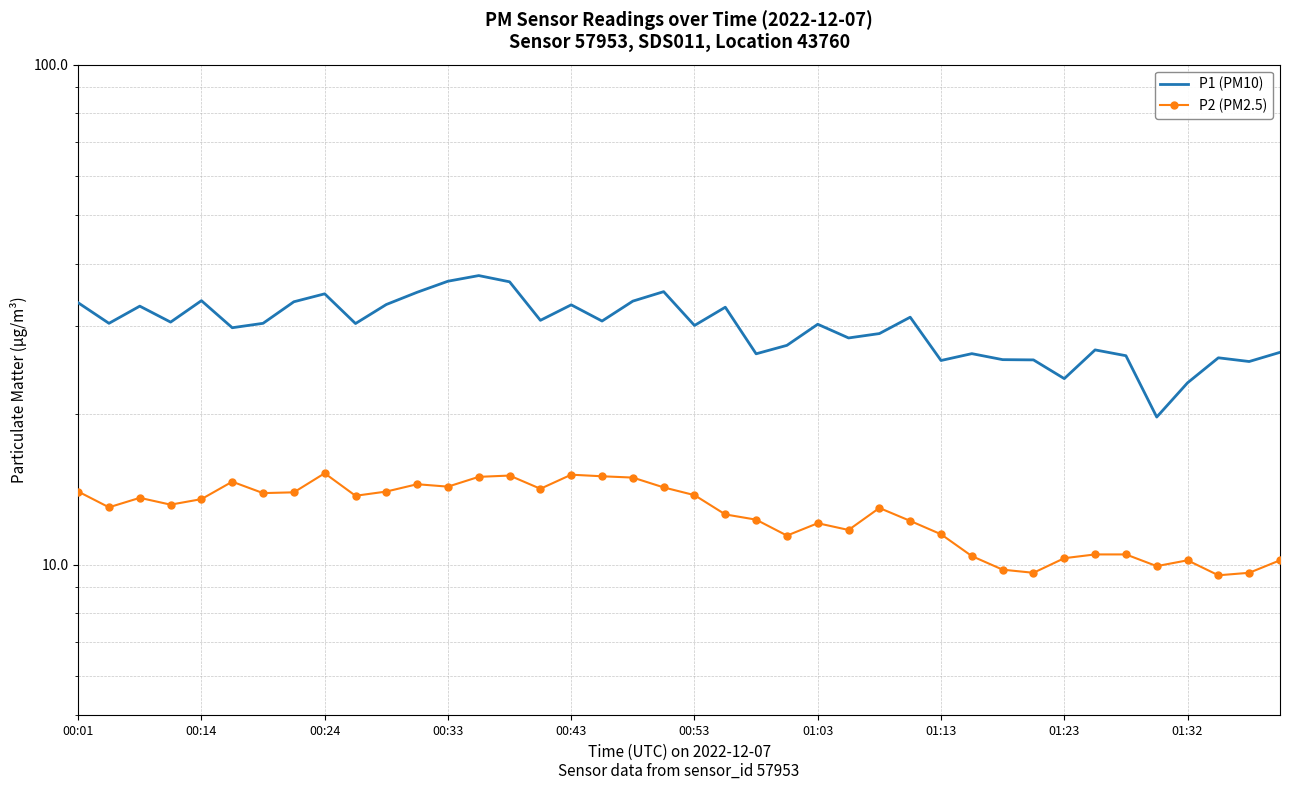

True or false: P2 (PM2.5) and P1 (PM10) cross at least once.

False